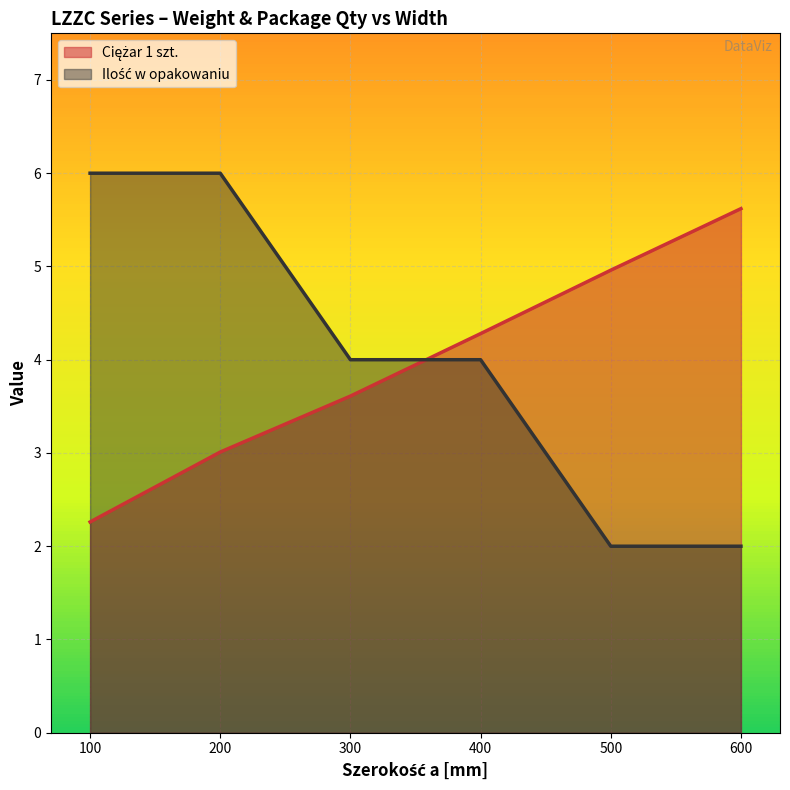

Which series has the widest spread of values?

Ilość w opakowaniu